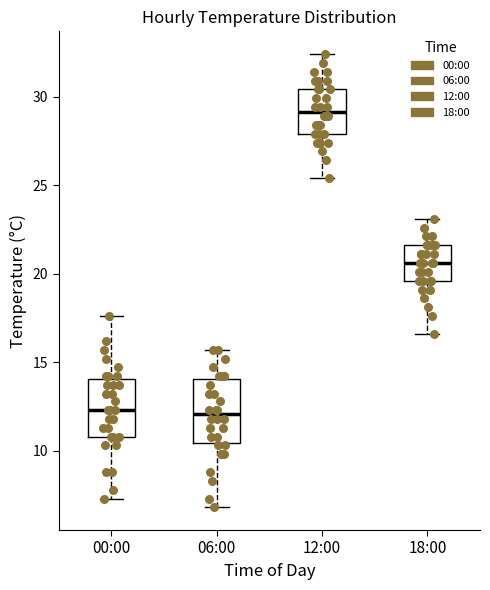

Which box has the highest median line?

12:00